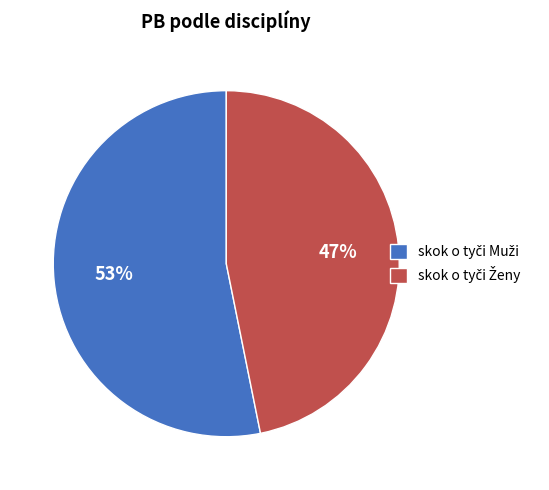

To the nearest percent, what is the average slice percentage?

50%